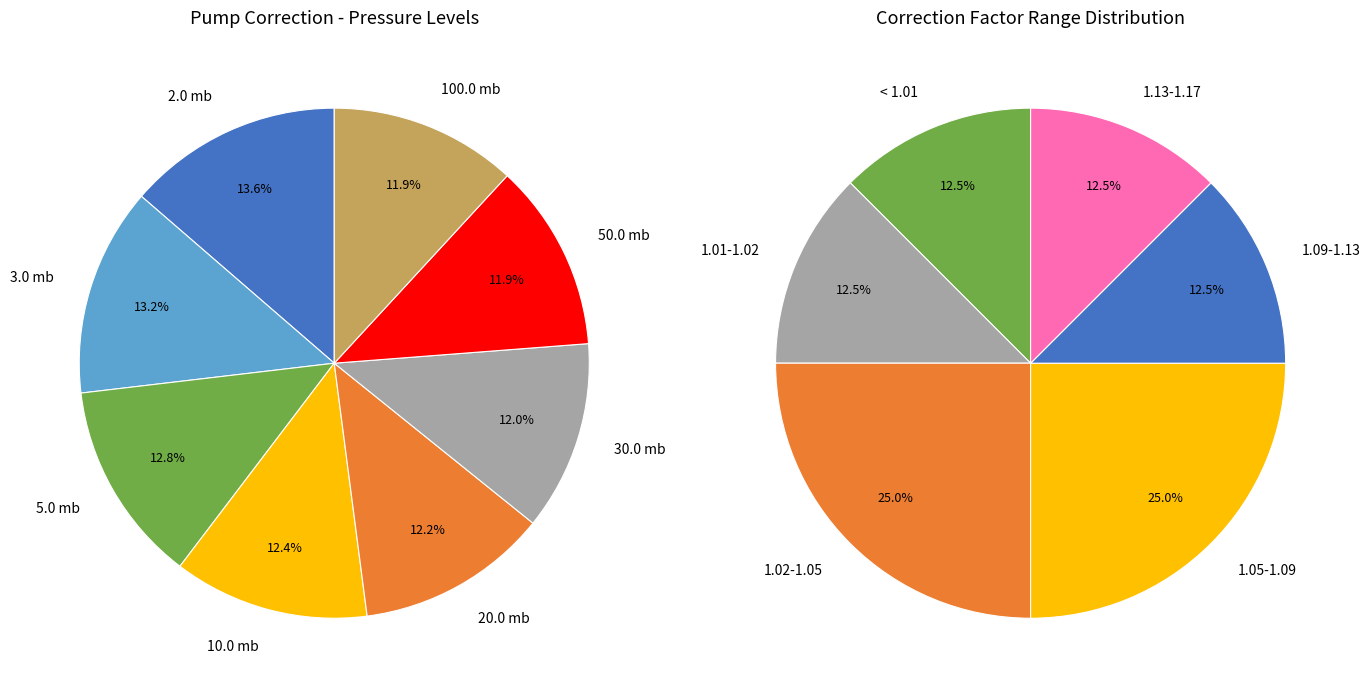

To the nearest percent, what is the average slice percentage?

12%